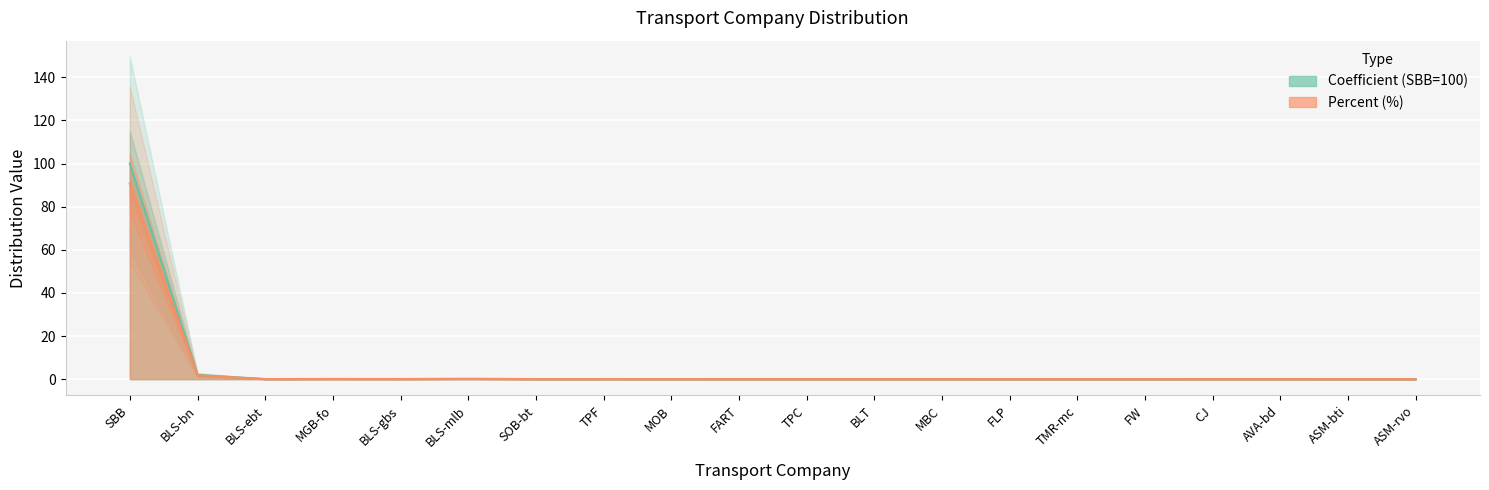

True or false: Percent and Coefficient cross at least once.

False